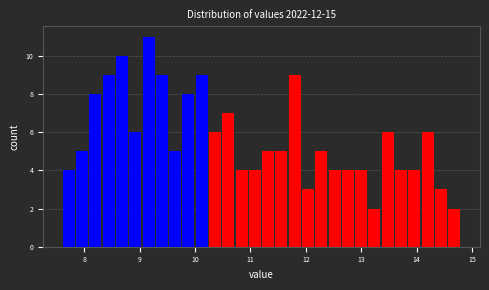

Read against the x-axis, roughly where is the centre of the tallest bar?

9.2